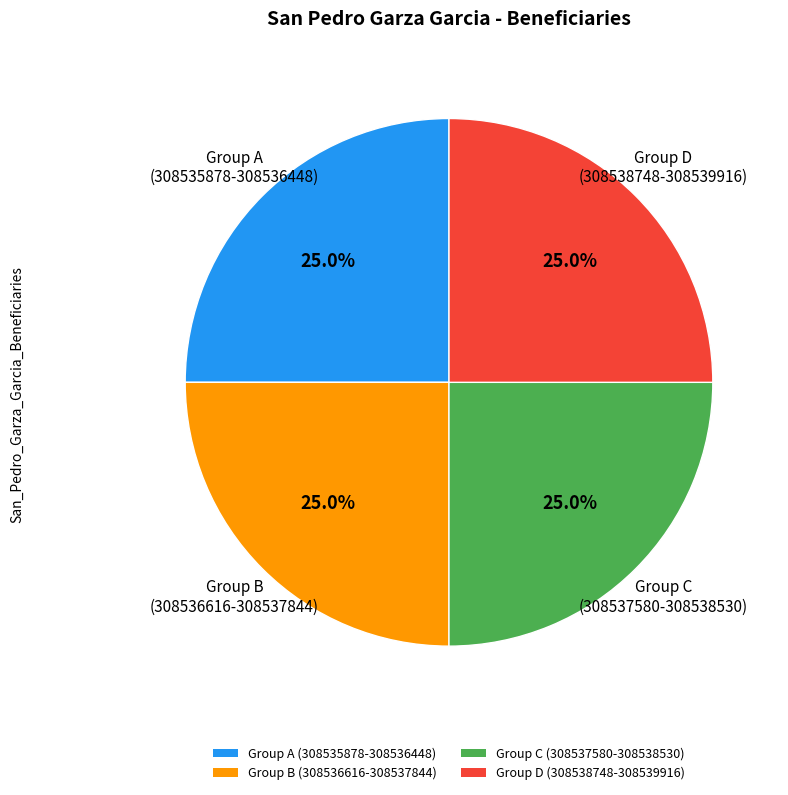

Is there a majority slice in this chart?

No